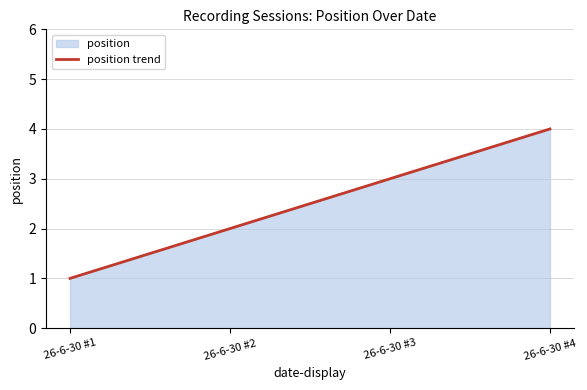

Which has a higher value, 26-6-30 #4 or 26-6-30 #2?

26-6-30 #4